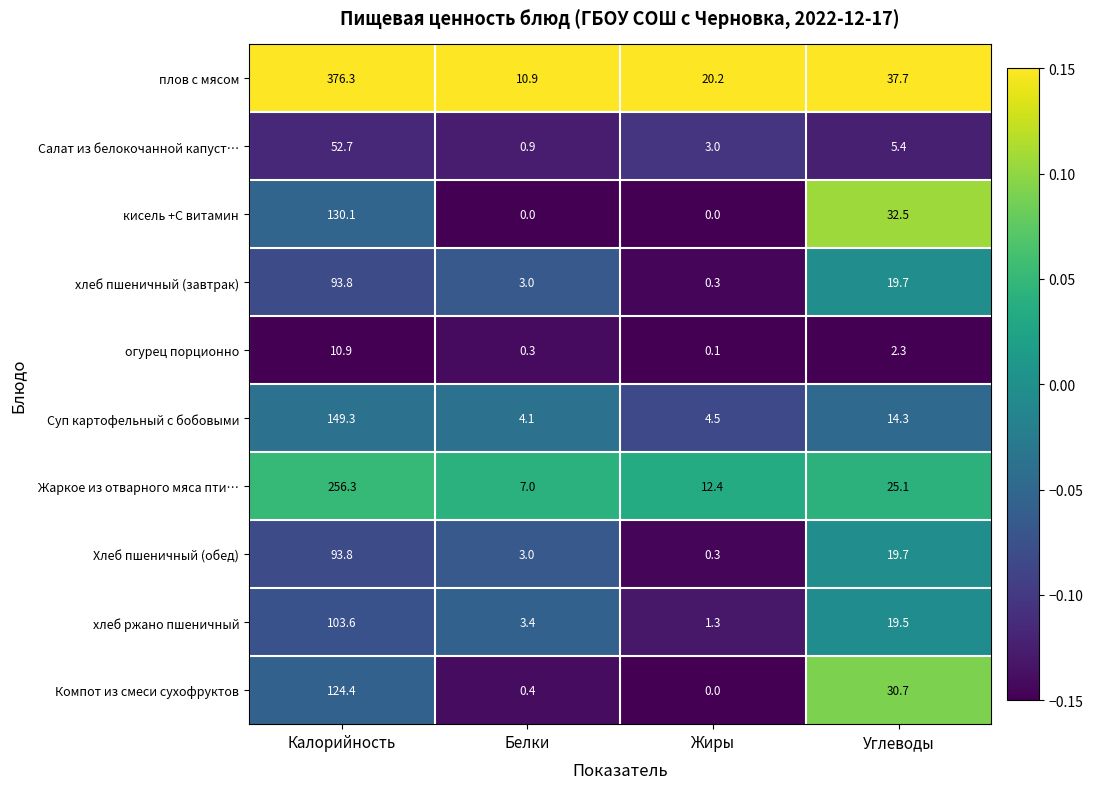

Rank the categories by Жаркое из отварного мяса пти… value from lowest to highest.

Белки, Жиры, Углеводы, Калорийность